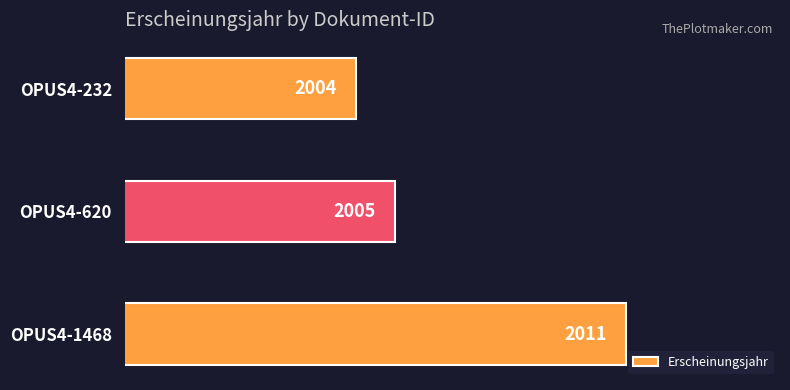

What is the difference between the second highest and minimum values?

1